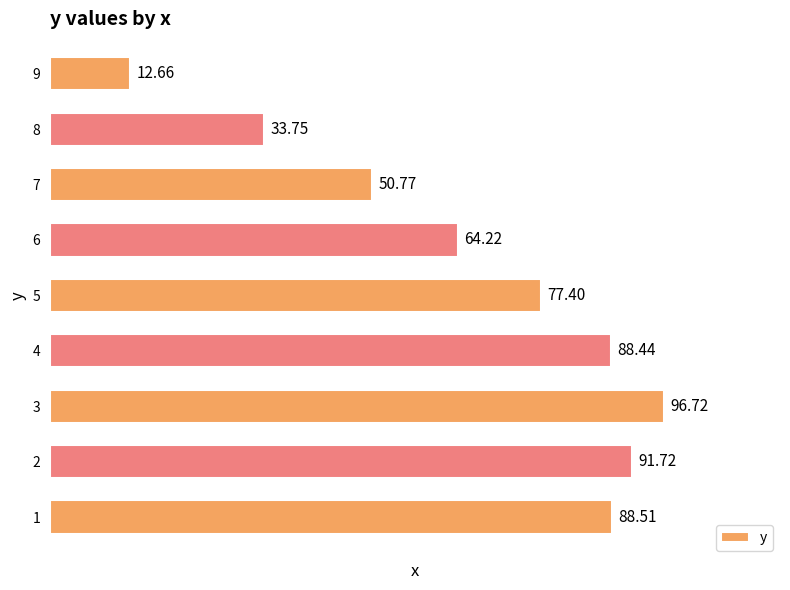

What is the difference between the second highest and second lowest values?

58.0